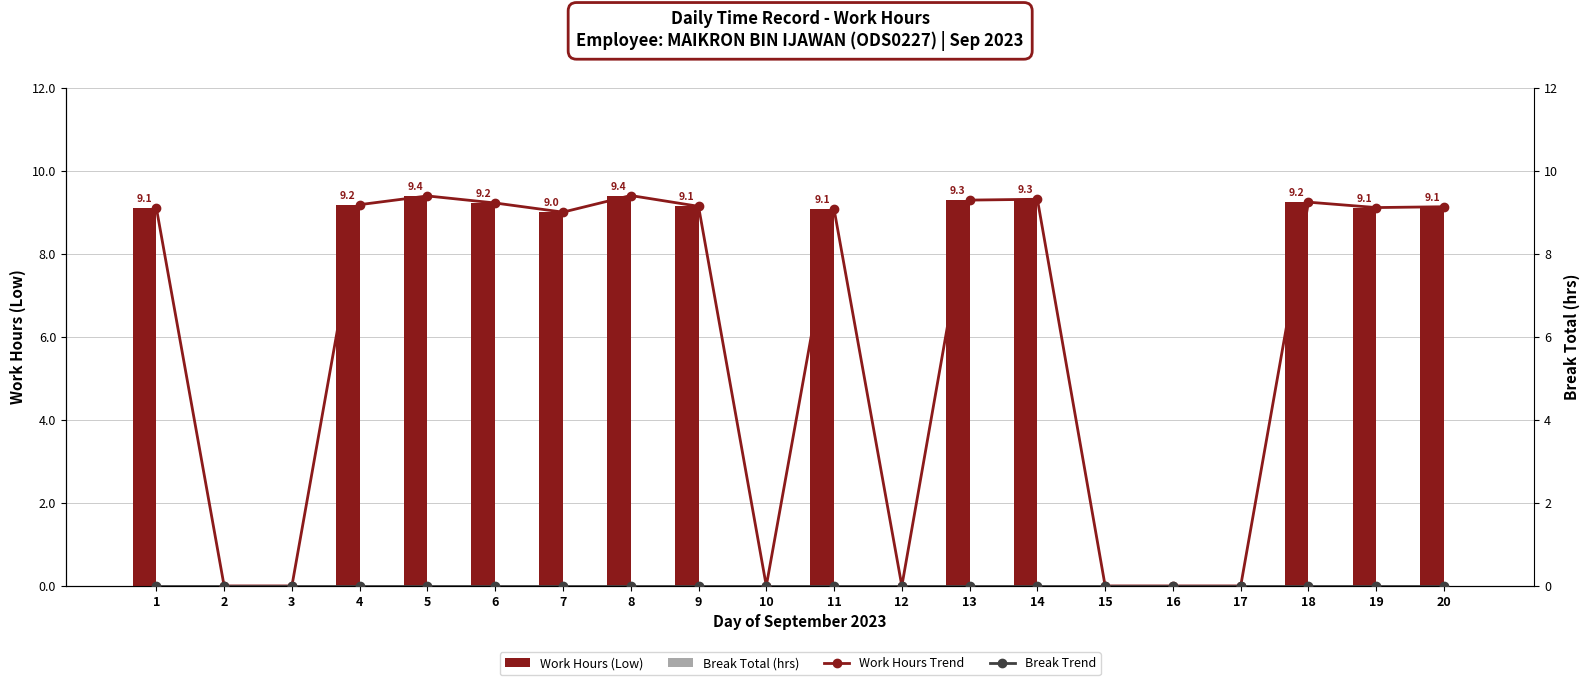

Is the value of Break Trend at 16 greater than the value of Work Hours Trend at 18?

No